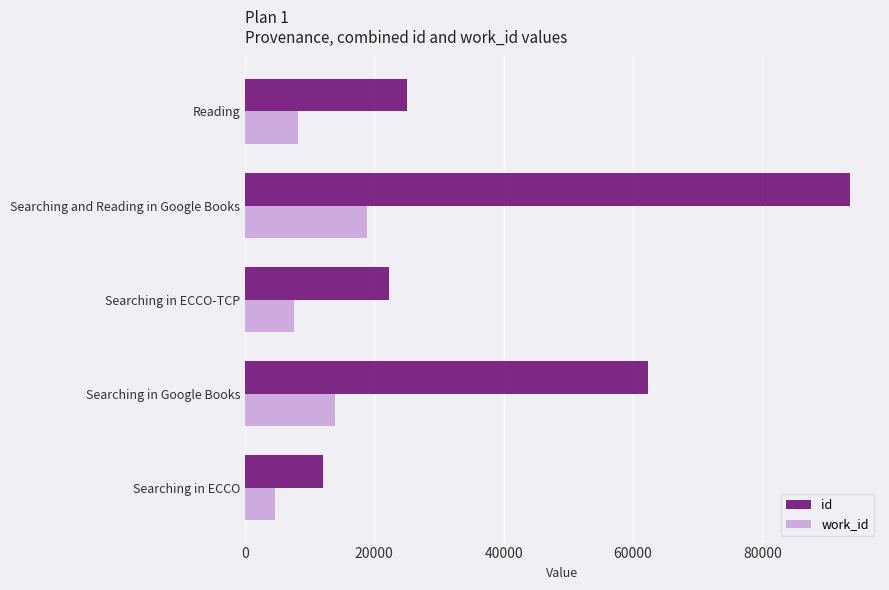

The id series shows 29943 at Searching in Google Books. True or false?

False